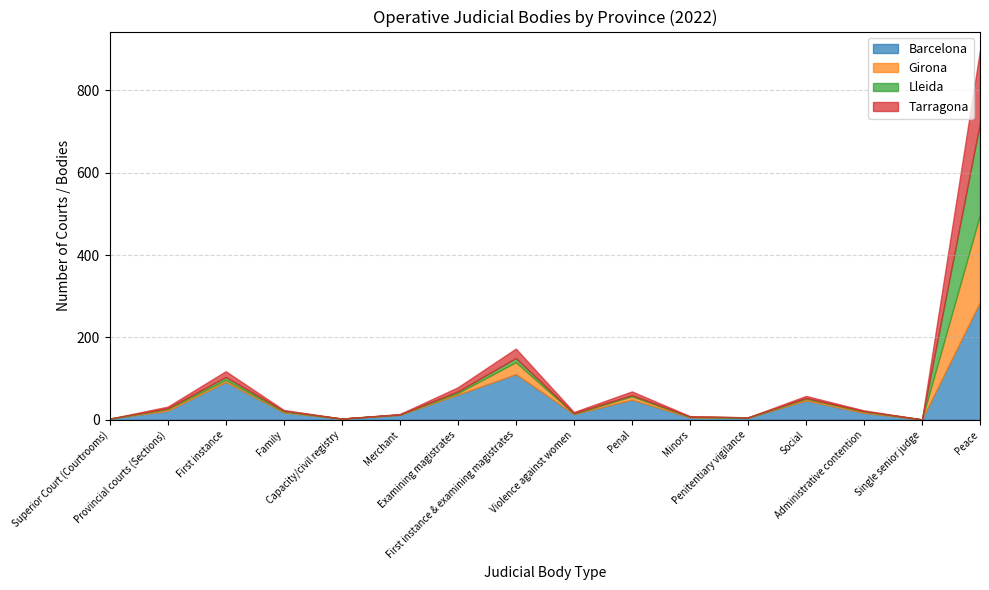

Where is Barcelona nearest to the value 143?

First instance & examining magistrates